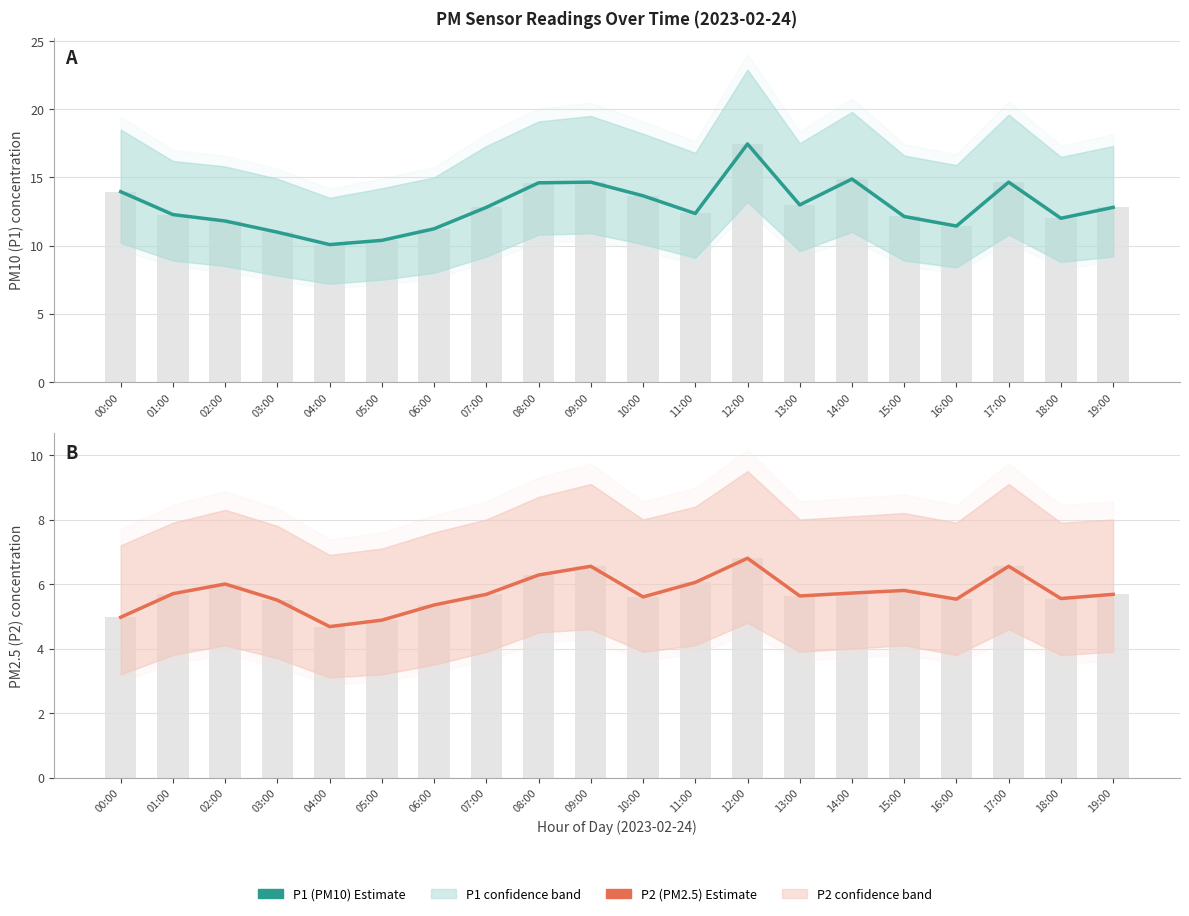

How many groups of bars are there?

20